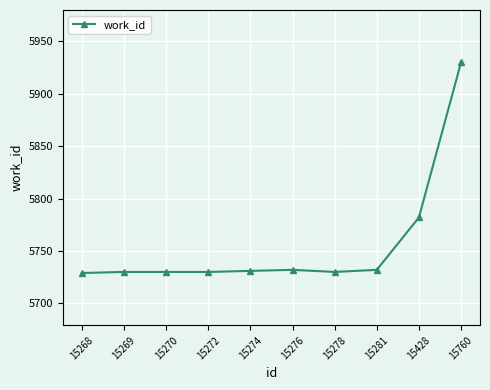

What value does the data have at 15281, to the nearest 50?

5750